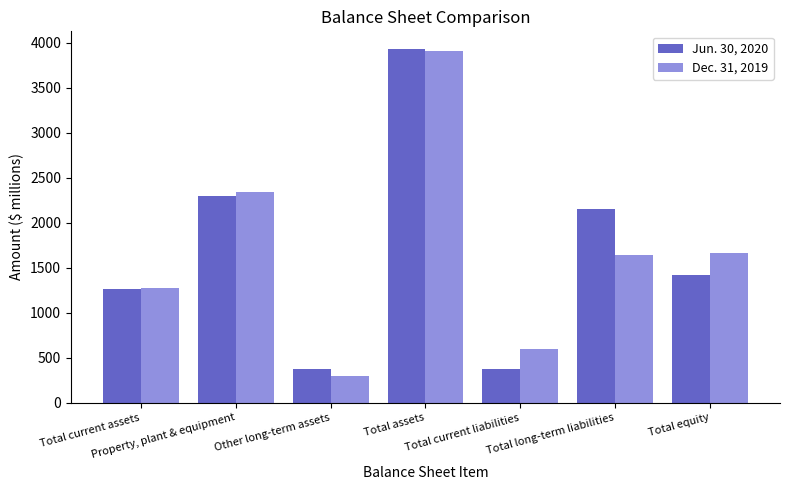

Which category has the lowest value in the Dec. 31, 2019 series?

Other long-term assets